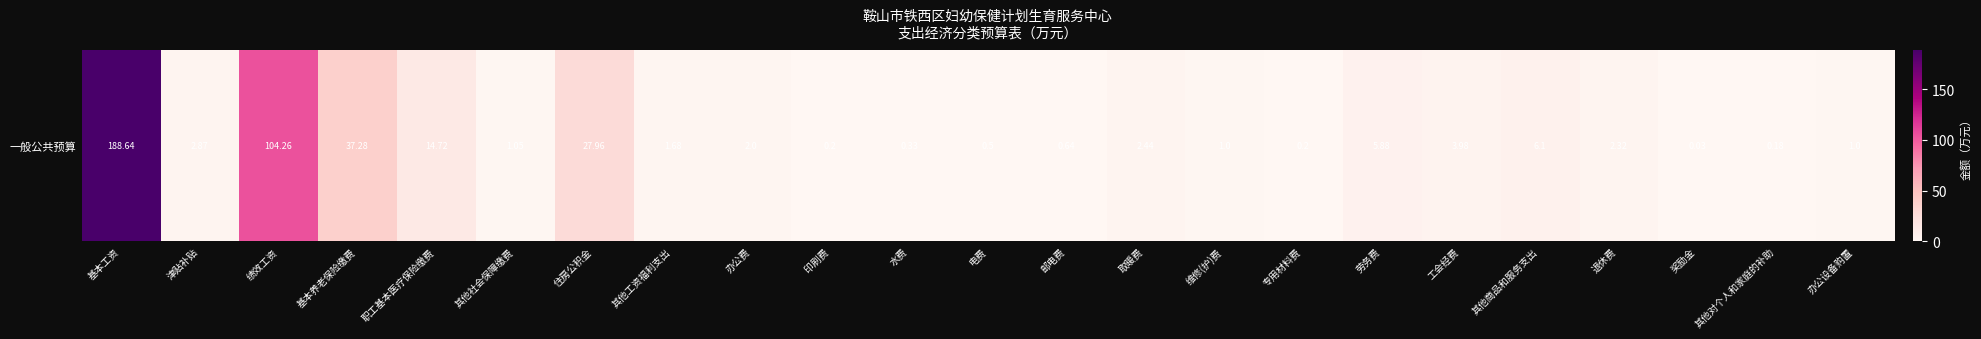

At which label does the data first exceed 2?

基本工资